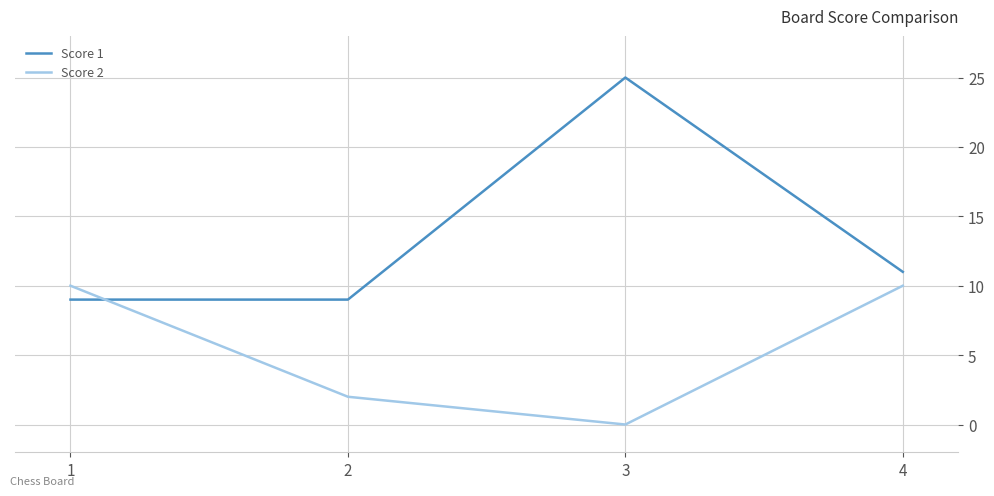

How many interior local peaks does the Score 1 series have?

1